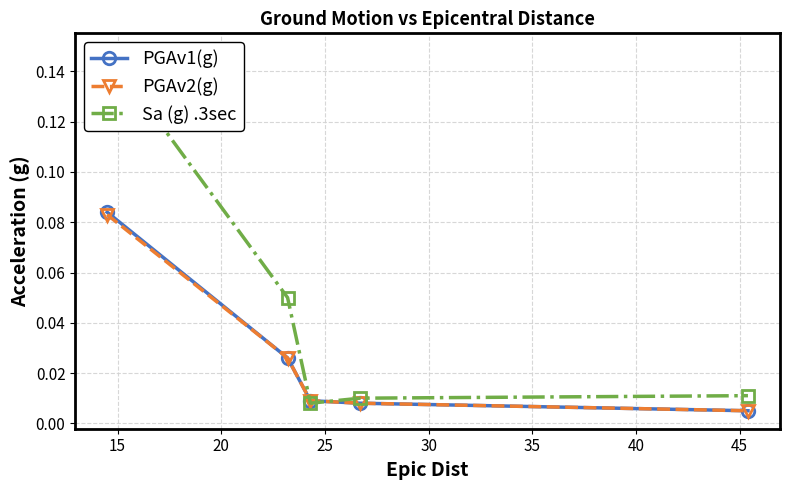

True or false: PGAv2(g) has more than 2 points higher than both neighbors.

False